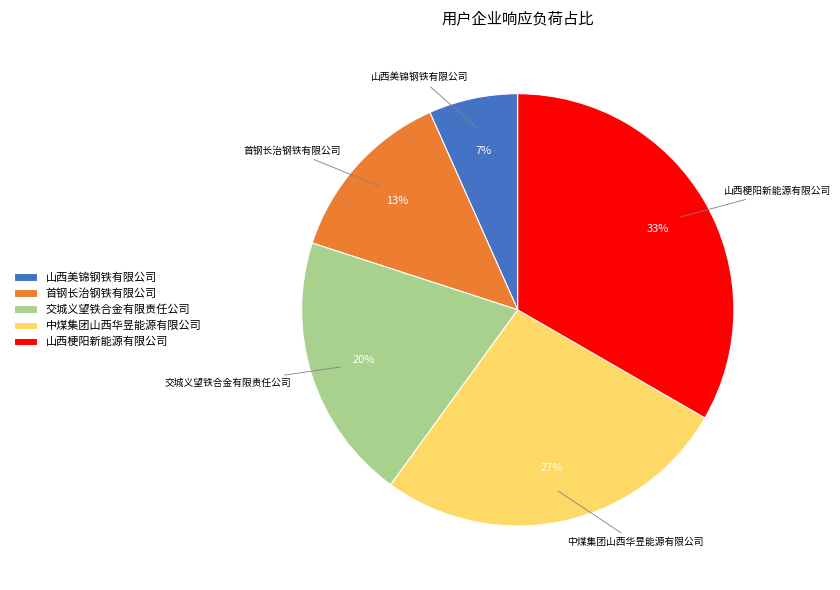

Which category has the smallest portion of the pie?

山西美锦钢铁有限公司